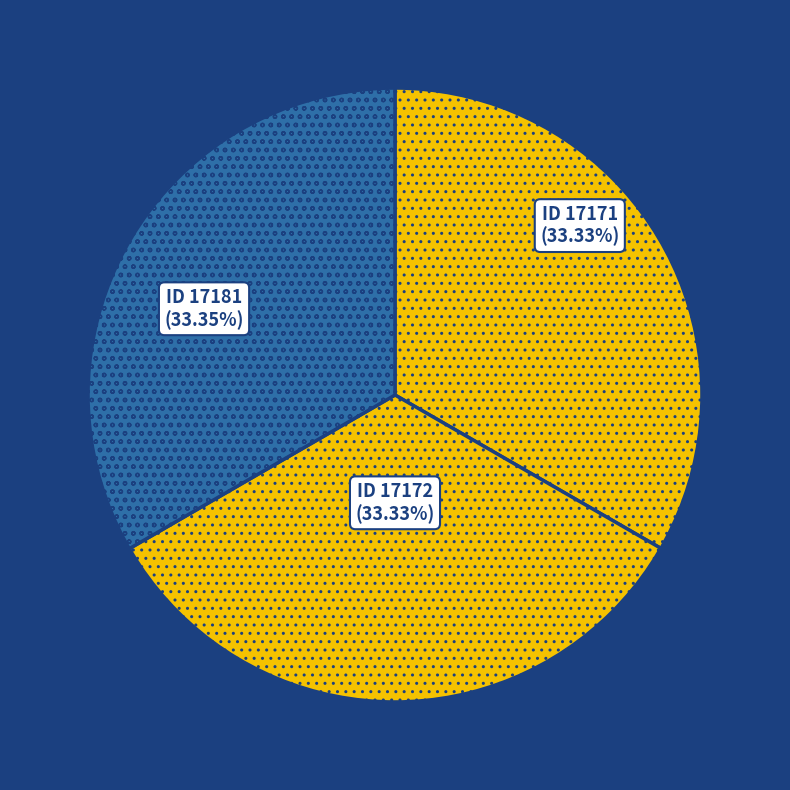

True or false: ID 17171 accounts for 33% of the total.

True